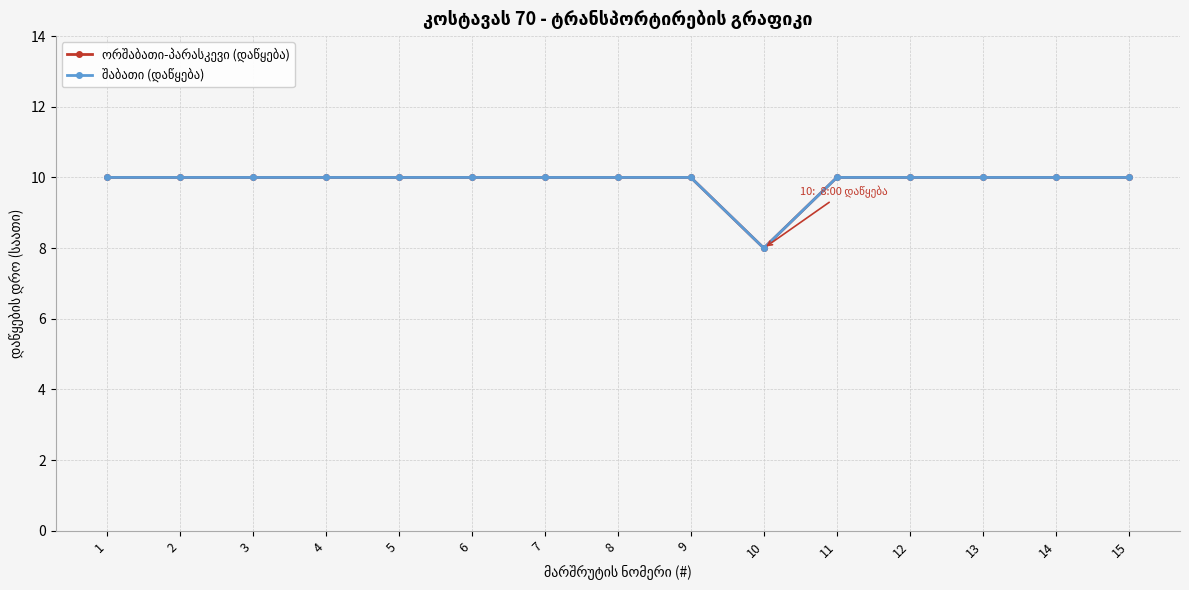

At which label is შაბათი (დაწყება) closest to 9?

1